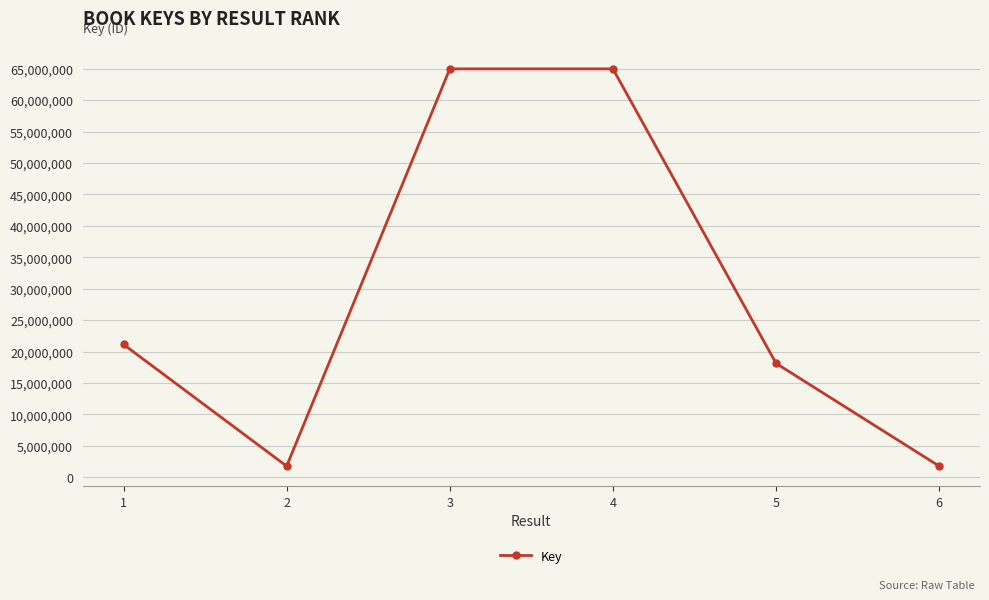

What is the difference between the maximum and minimum values?

63197272